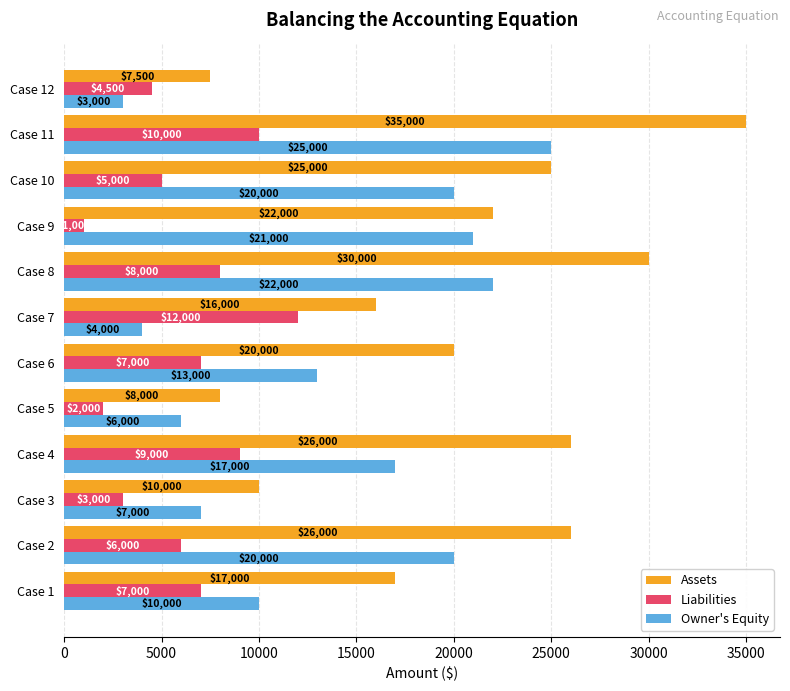

At how many categories does at least one series exceed 9215?

10